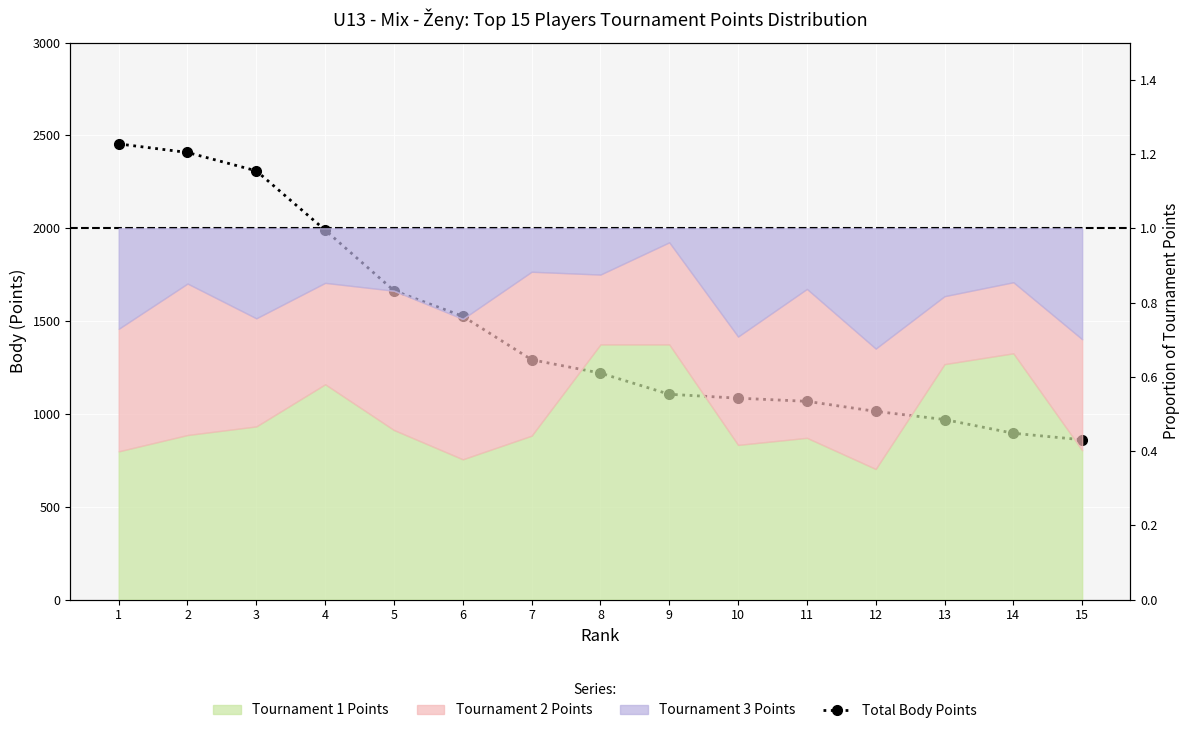

What is the change in value from 5 to 13?

-694